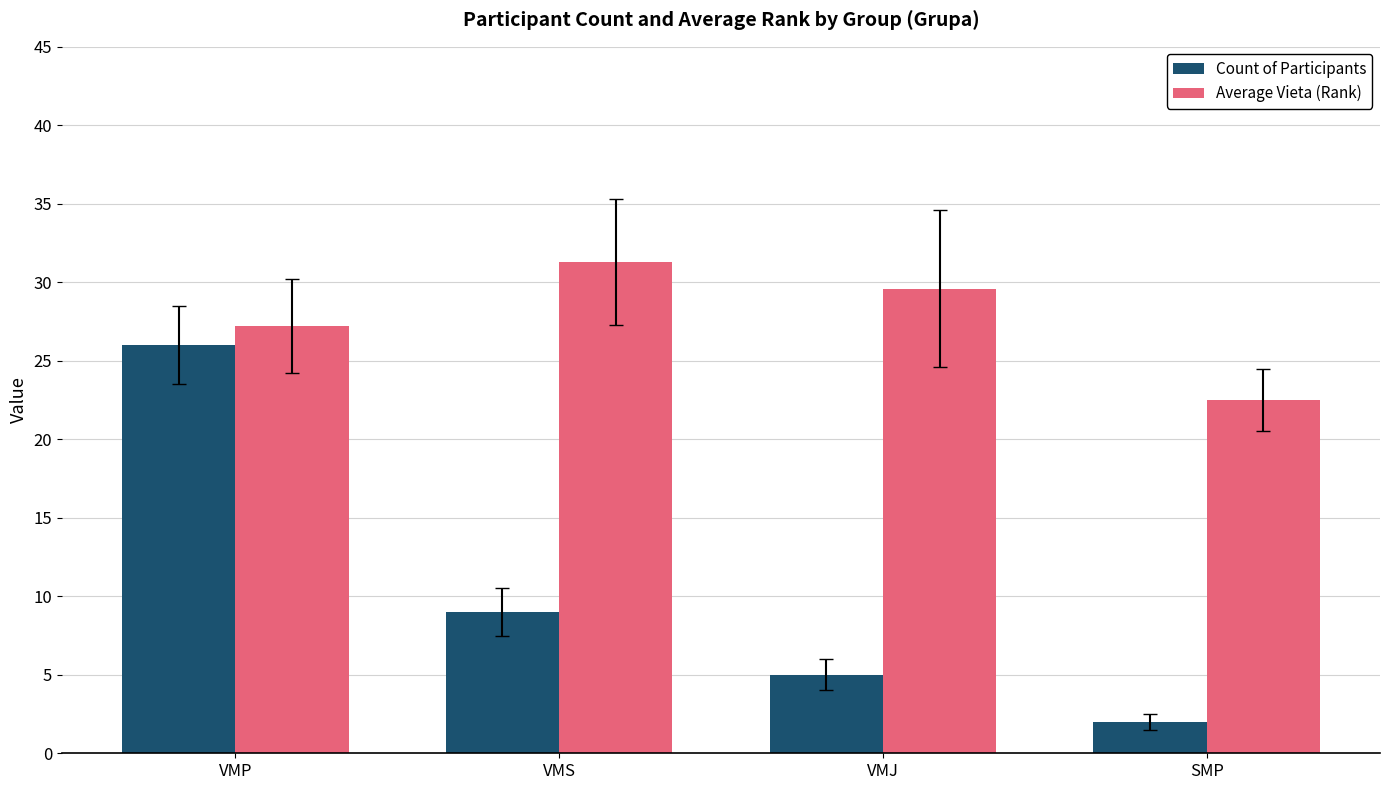

What is the approximate value of Average Vieta (Rank) at SMP?

22.5